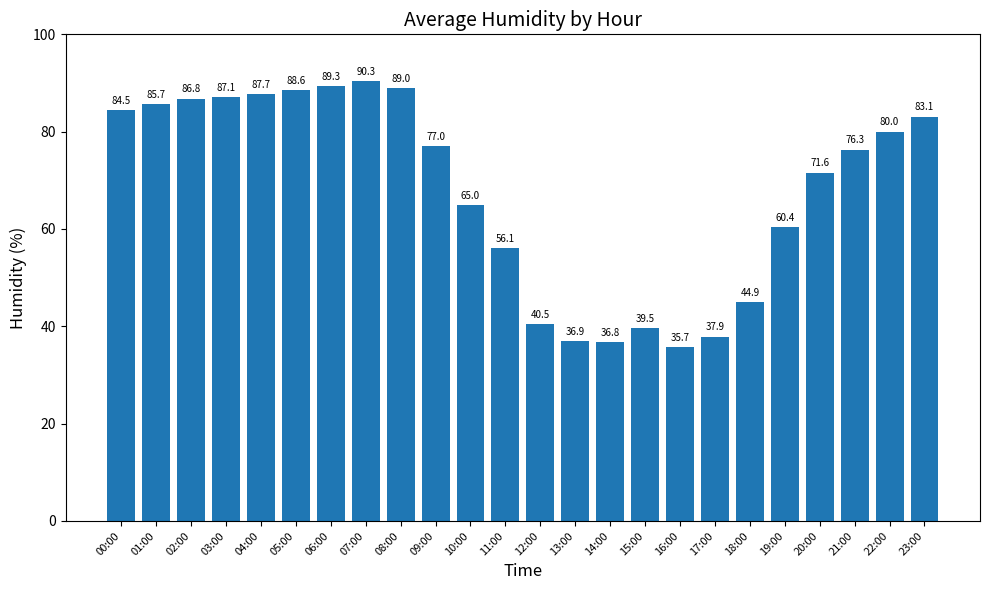

What is the sum of all values?

1630.6